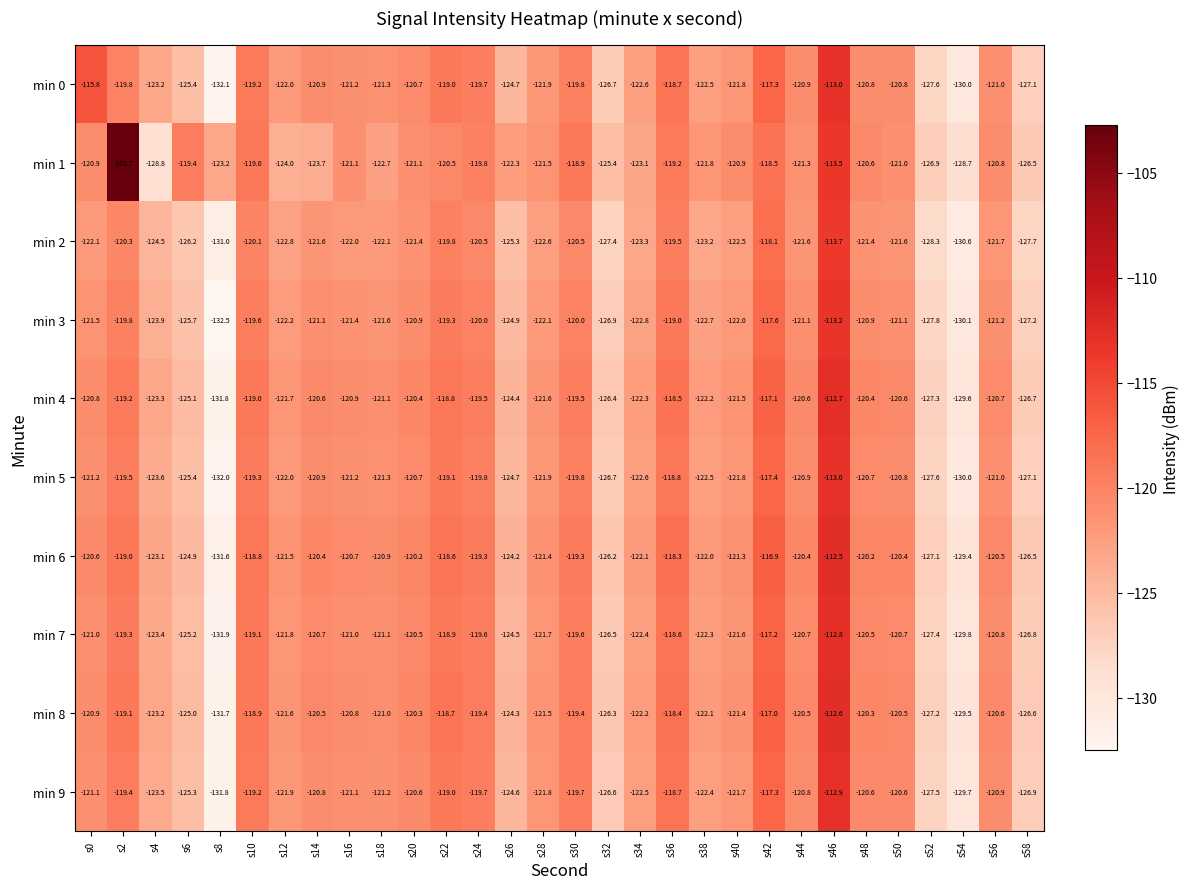

How many series are shown in this chart?

10